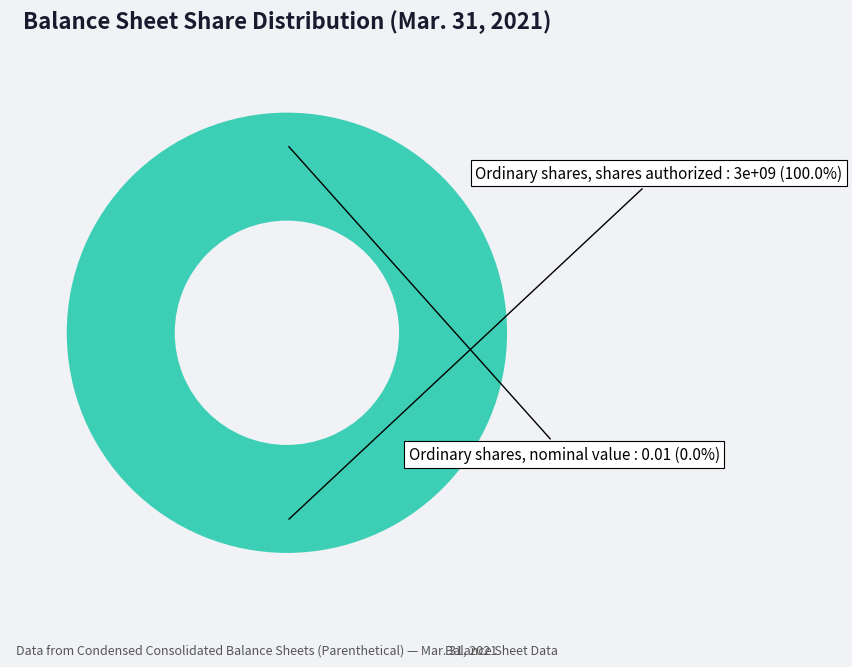

Is the sum of Ordinary shares, shares authorized and Ordinary shares, nominal value greater than half?

Yes